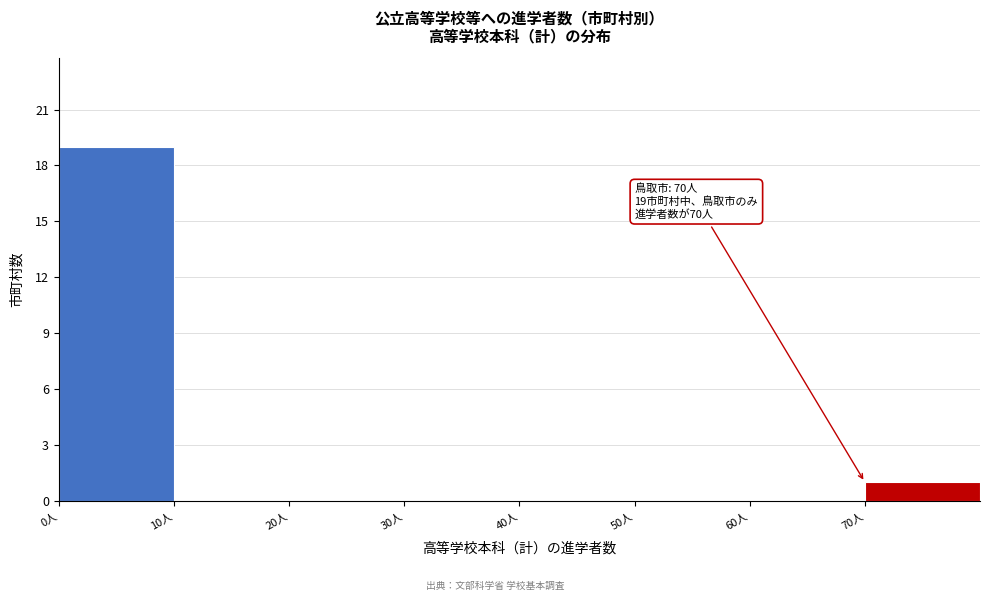

Which range on the x-axis has the tallest bar?

0 to 10